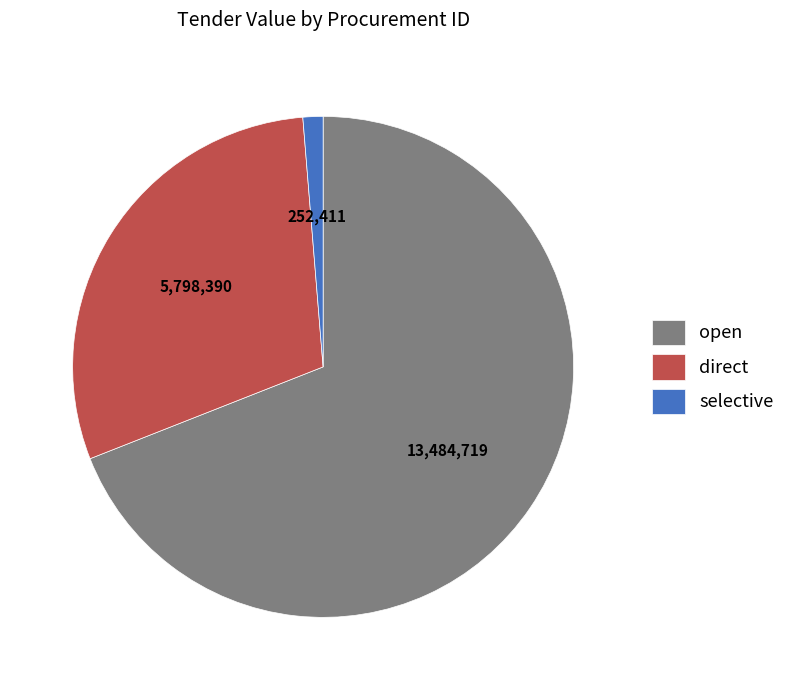

Which slice is the largest?

open